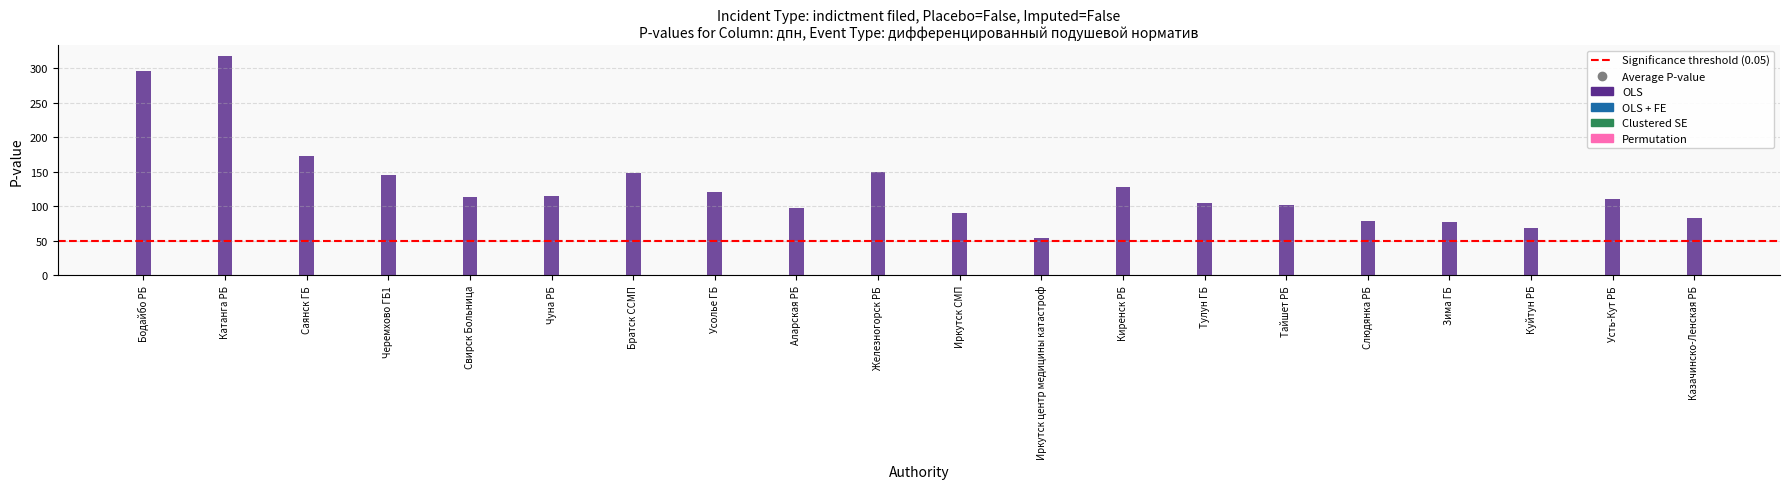

Does the chart contain stacked bars?

No